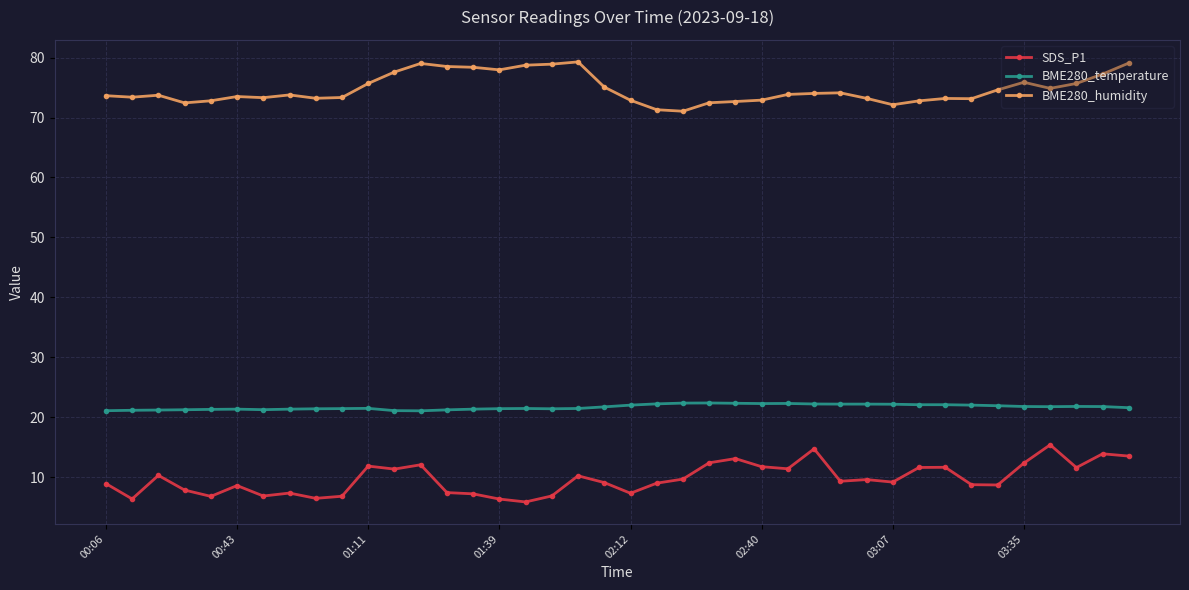

At how many categories does at least one series exceed 29?

40